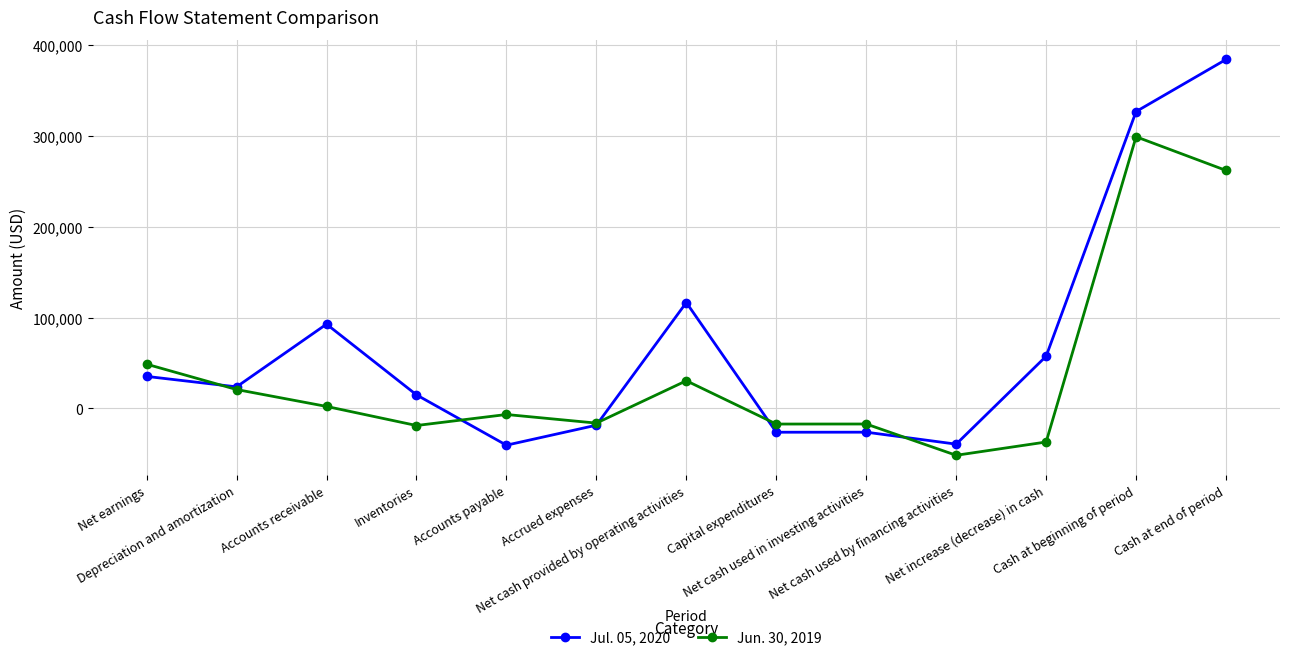

True or false: Jul. 05, 2020 has more than 1 points higher than both neighbors.

True